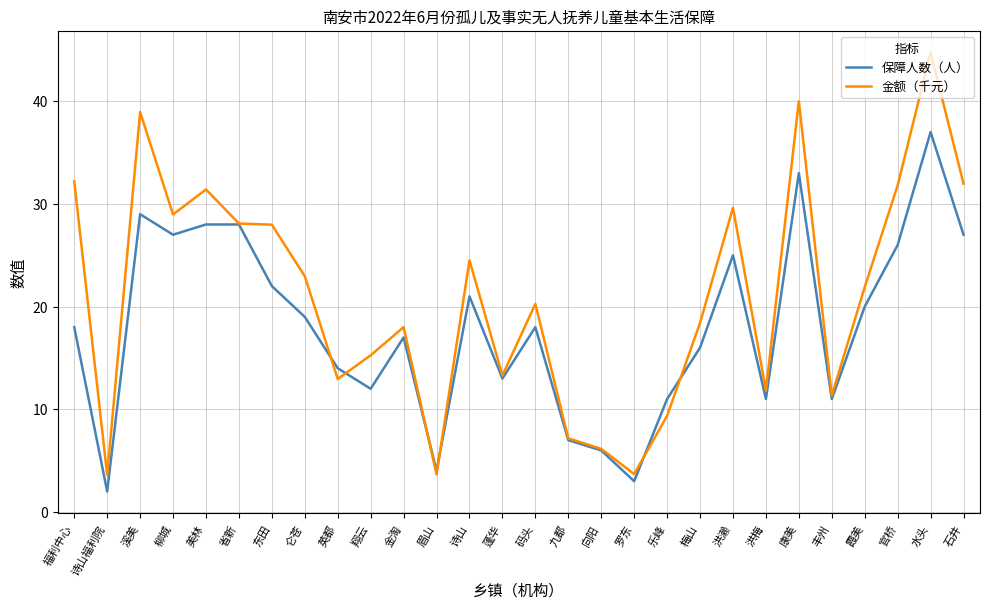

Which series changed the most between 梅山 and 水头?

金额（千元）